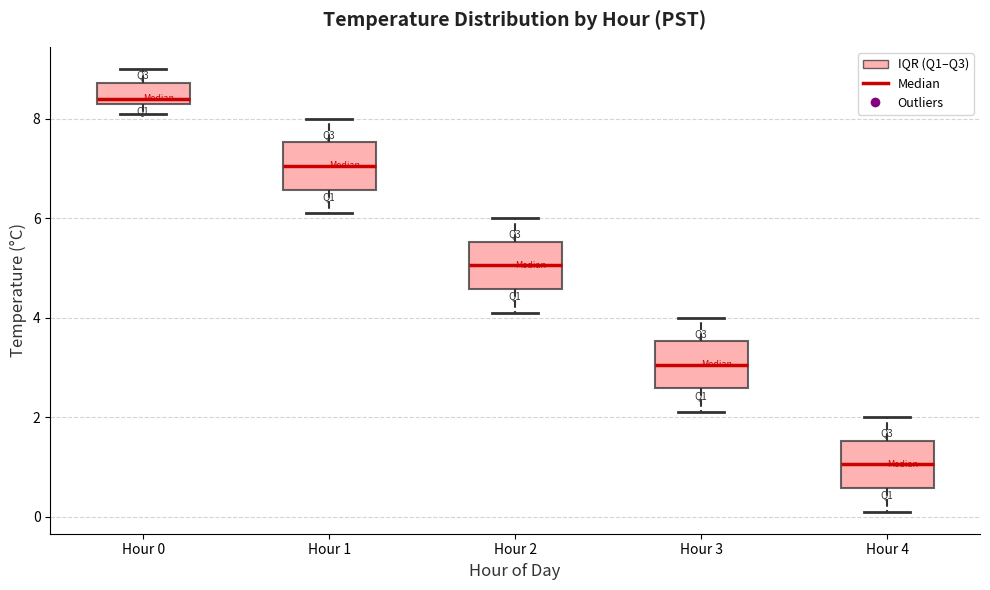

Which box has the highest median line?

Hour 0